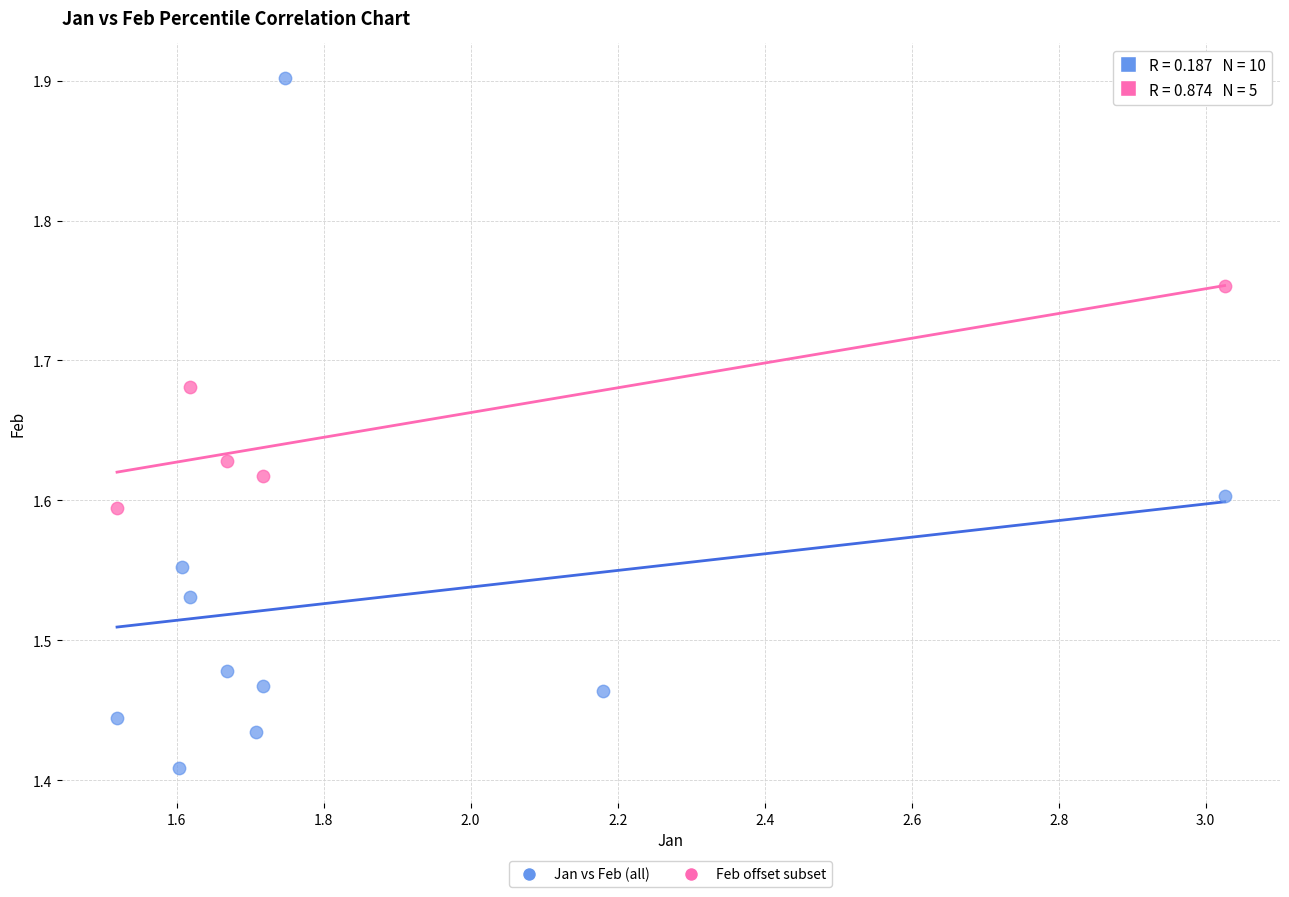

Which series contains the highest Y value?

Jan vs Feb (all)